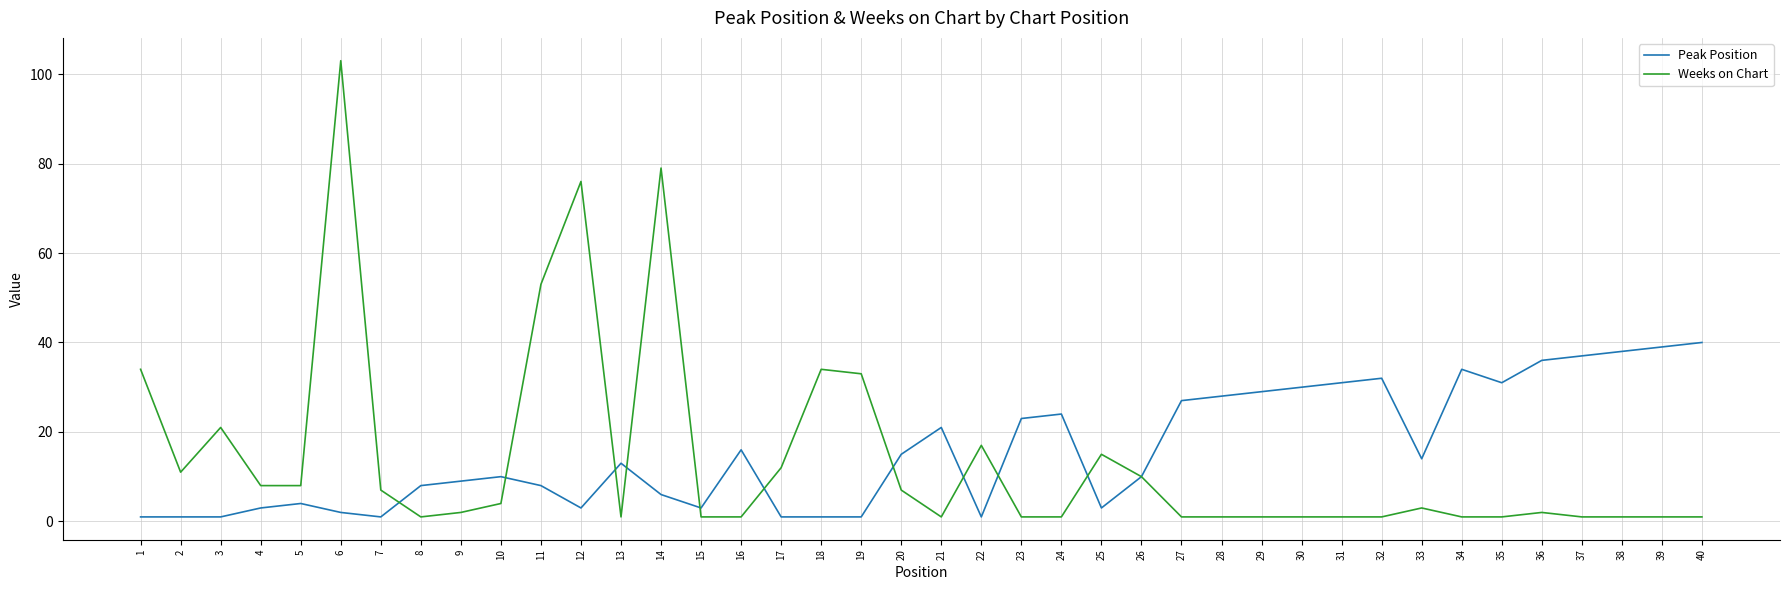

Which category has the highest value in the Weeks on Chart series?

6